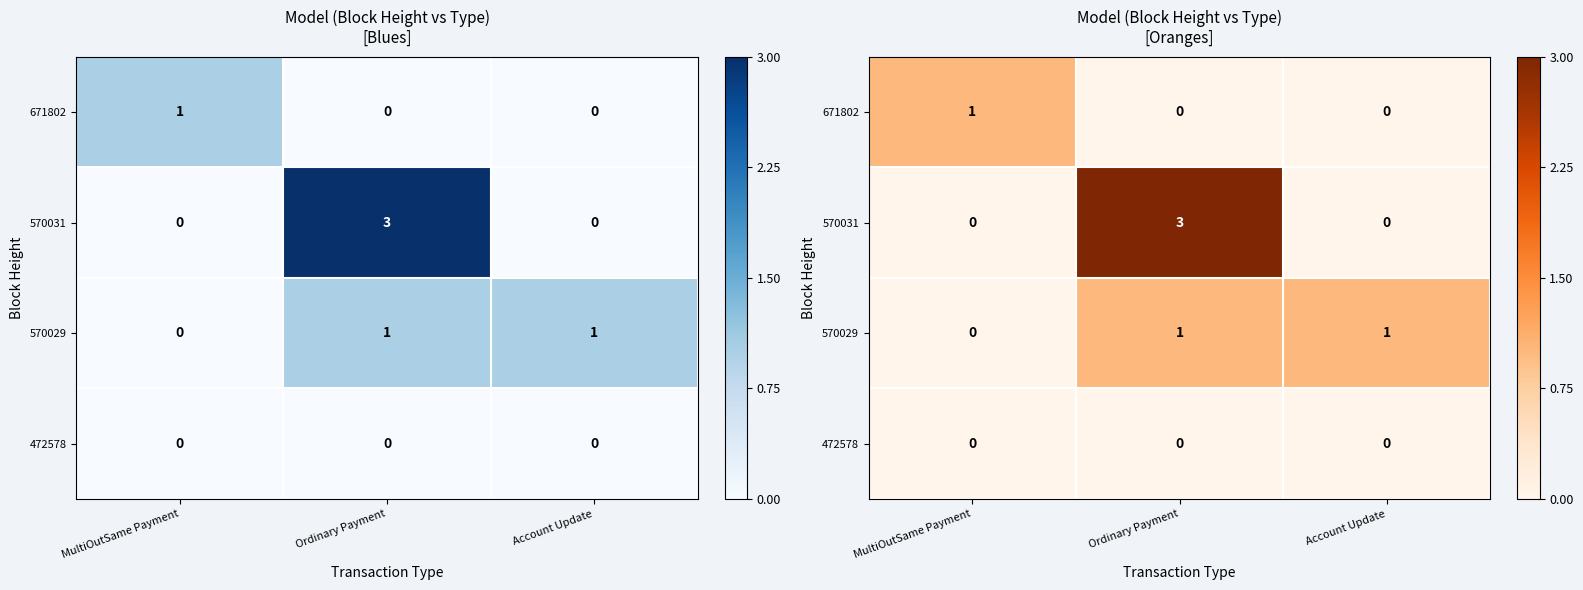

Is it true that 570031 equals 0 at Account Update?

True